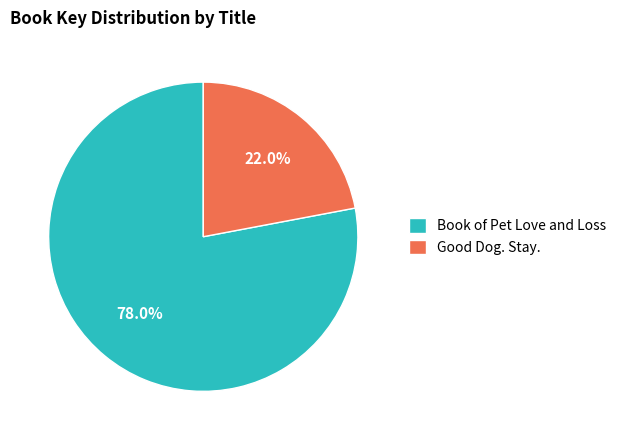

The Book of Pet Love and Loss slice represents 90% of the pie. True or false?

False